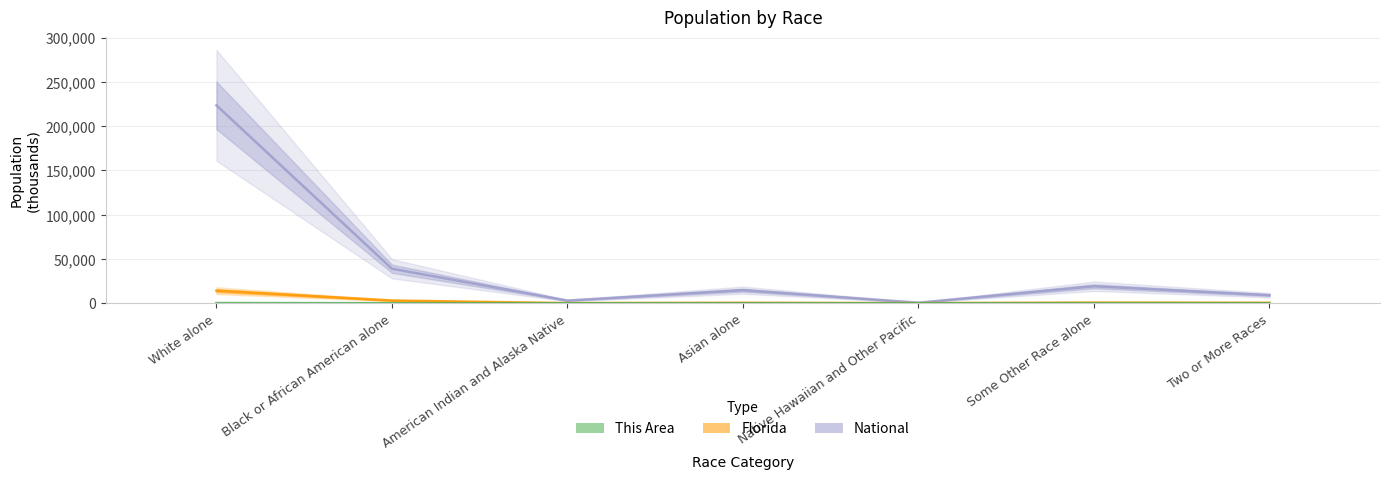

At which category does the chart reach its minimum across all series?

Native Hawaiian and Other Pacific